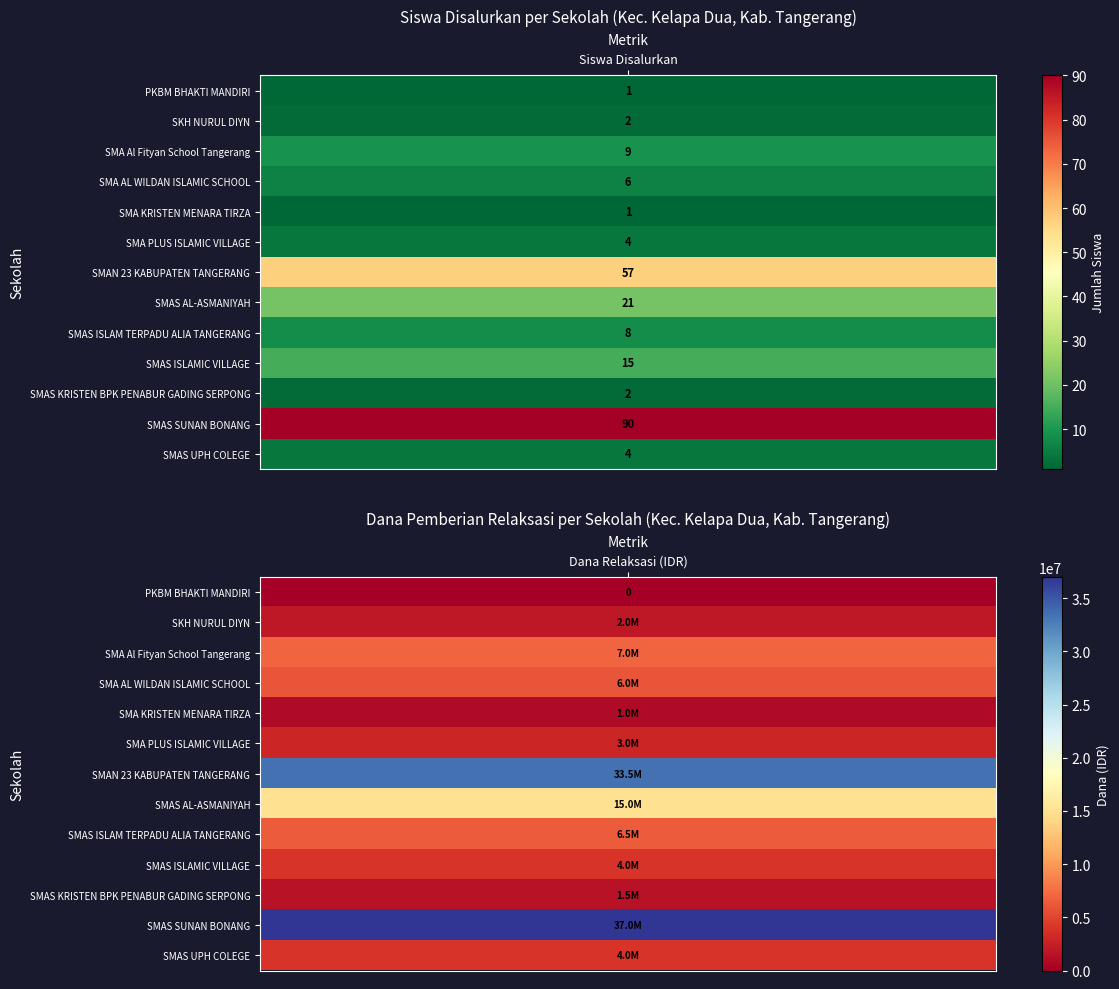

At which label does Pemberian Relaksasi (Dana) first exceed 4000000?

SMA Al Fityan School Tangerang